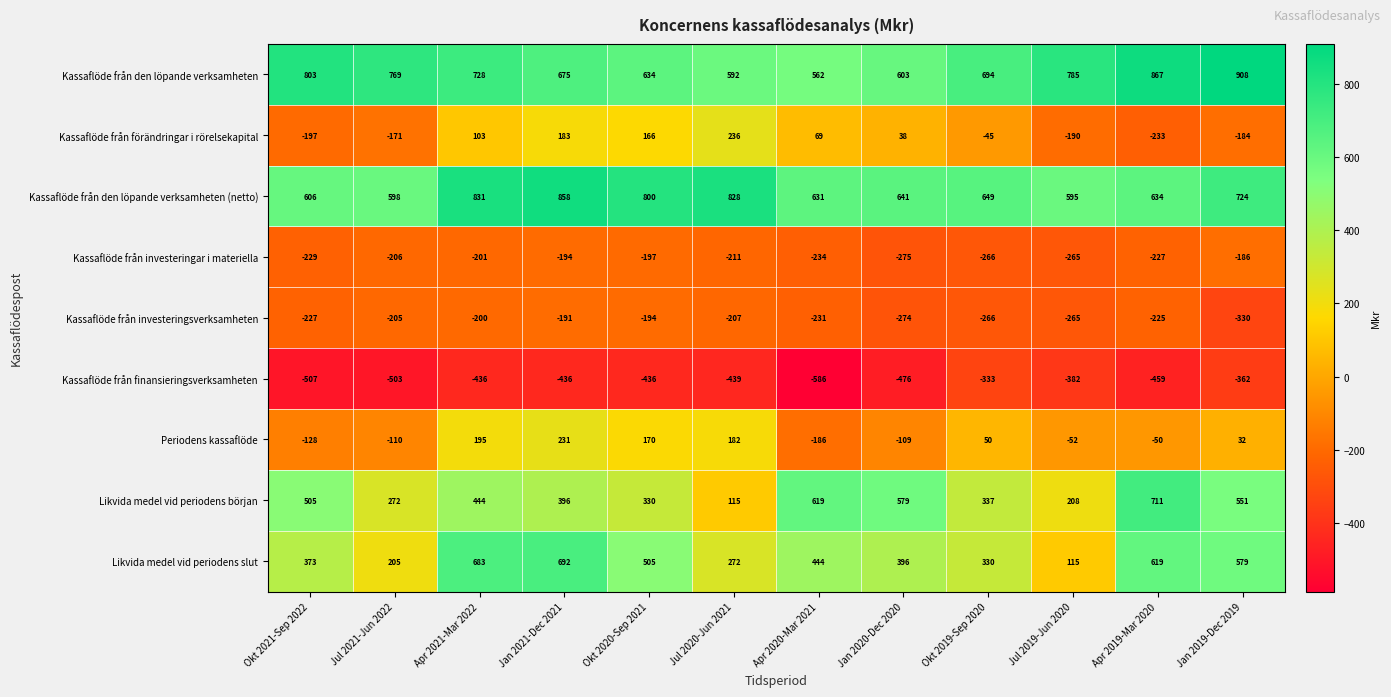

What is the sum of all Likvida medel vid periodens början values?

5067